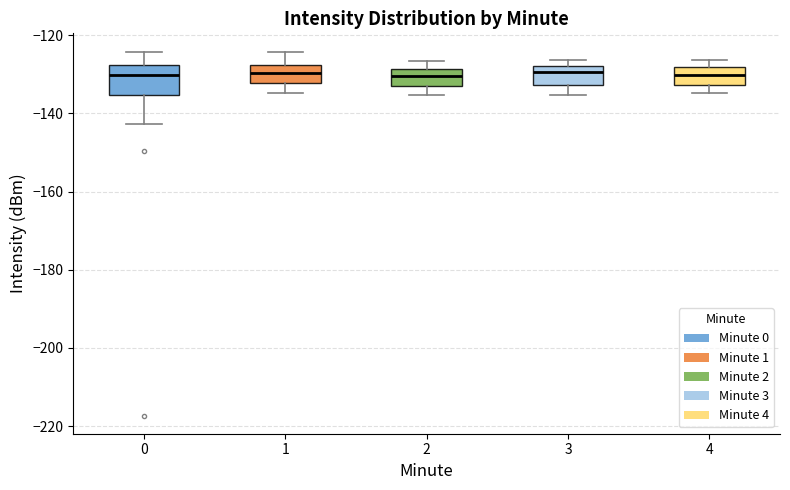

Reading left to right, read every box against the y-axis: the position of its median line, the range the box covers, and the ends of its whiskers. The values are not printed on the chart, so give them approximately, as read against the axis.

0: median -130, box -136 to -128, whiskers -142 to -124
1: median -130, box -132 to -128, whiskers -134 to -124
2: median -130, box -134 to -128, whiskers -136 to -126
3: median -130, box -132 to -128, whiskers -136 to -126
4: median -130, box -132 to -128, whiskers -134 to -126